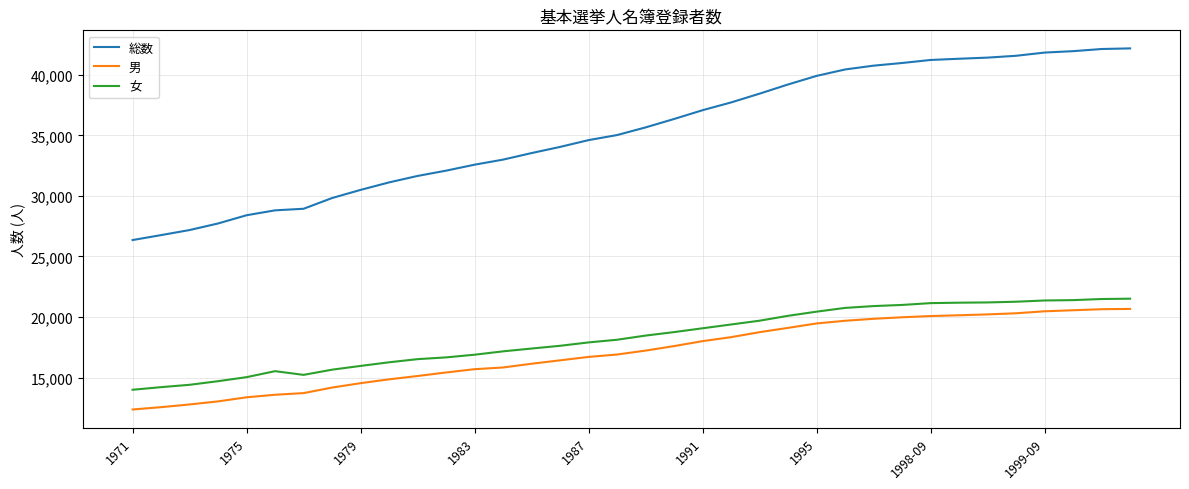

What is the difference between the maximum and minimum values in the 女 series?

7520